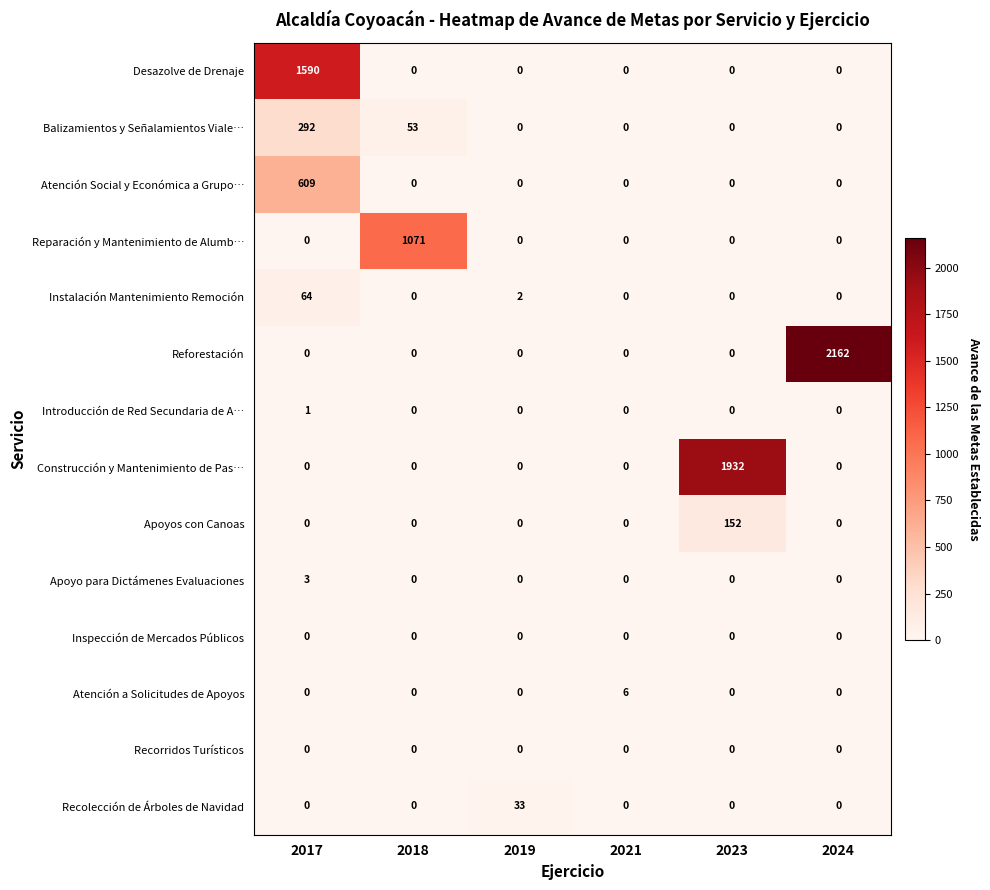

At how many categories does at least one series exceed 624?

4